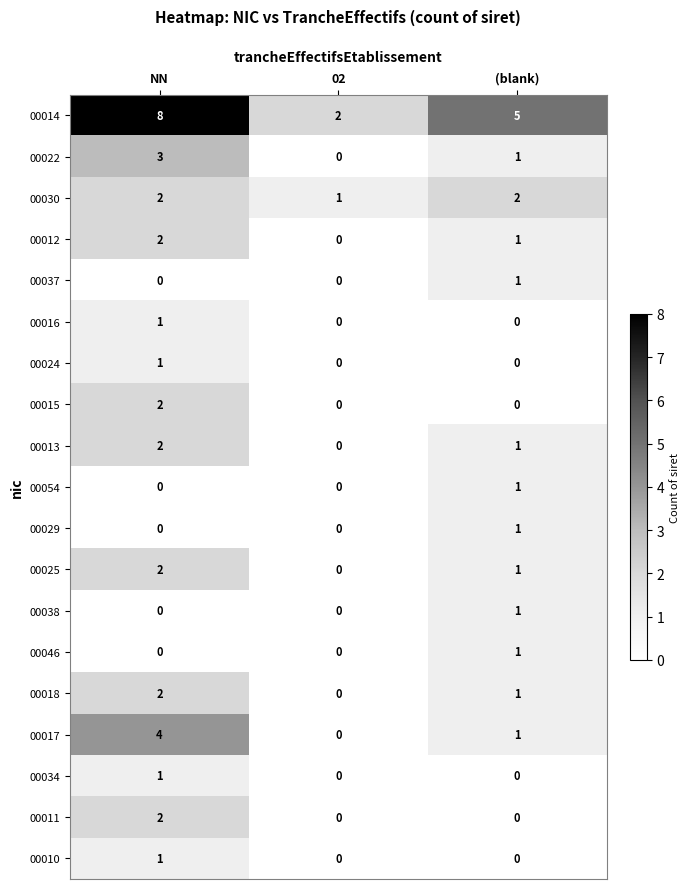

At which label does 00018 first exceed 1?

NN